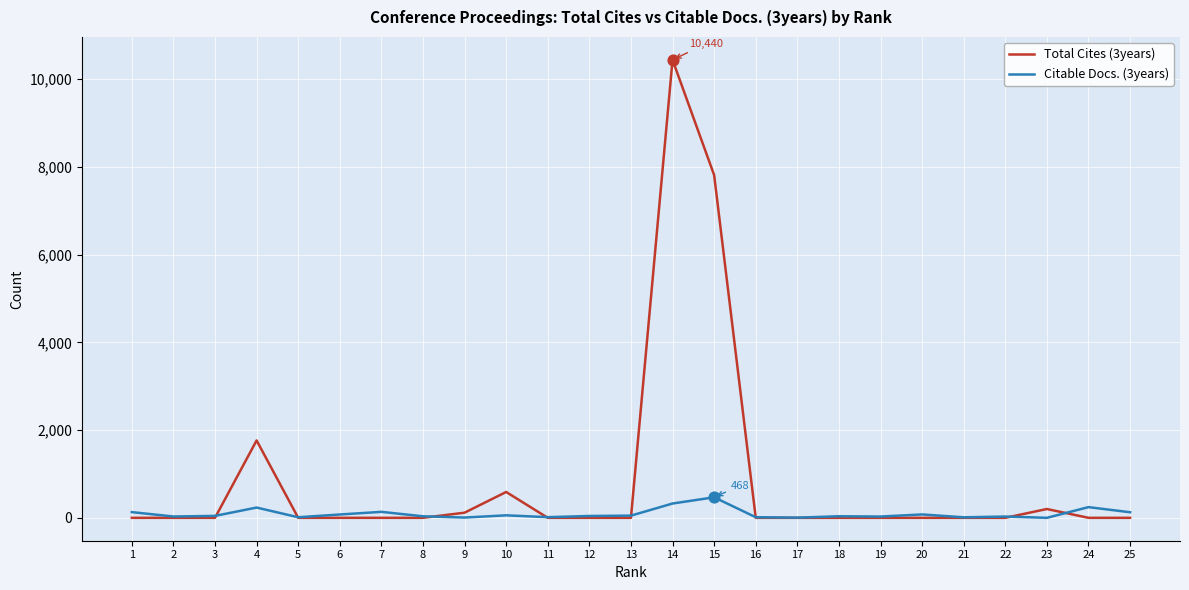

At how many categories does at least one series exceed 10194?

1